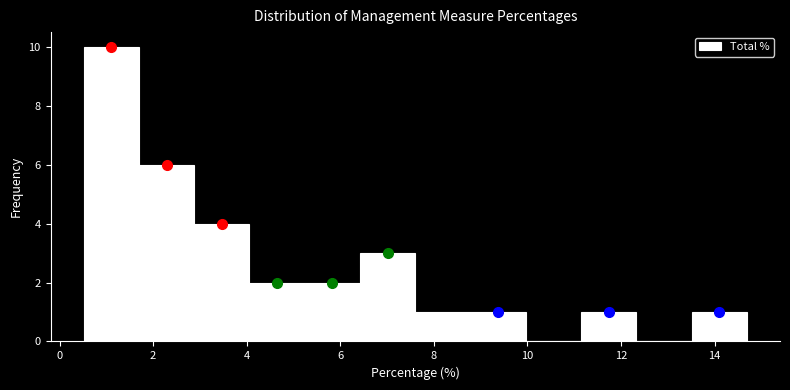

Which range on the x-axis has the tallest bar?

0.6 to 1.6